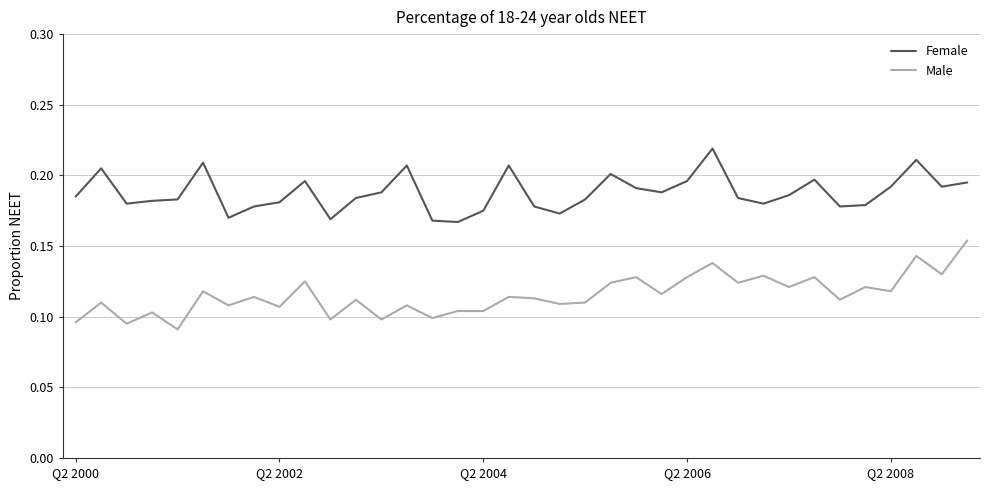

True or false: Female and Male cross at least once.

False